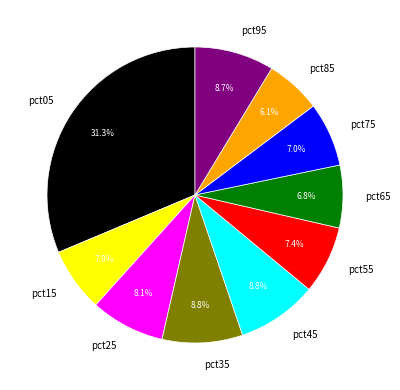

What is the smallest slice in the pie chart?

pct85